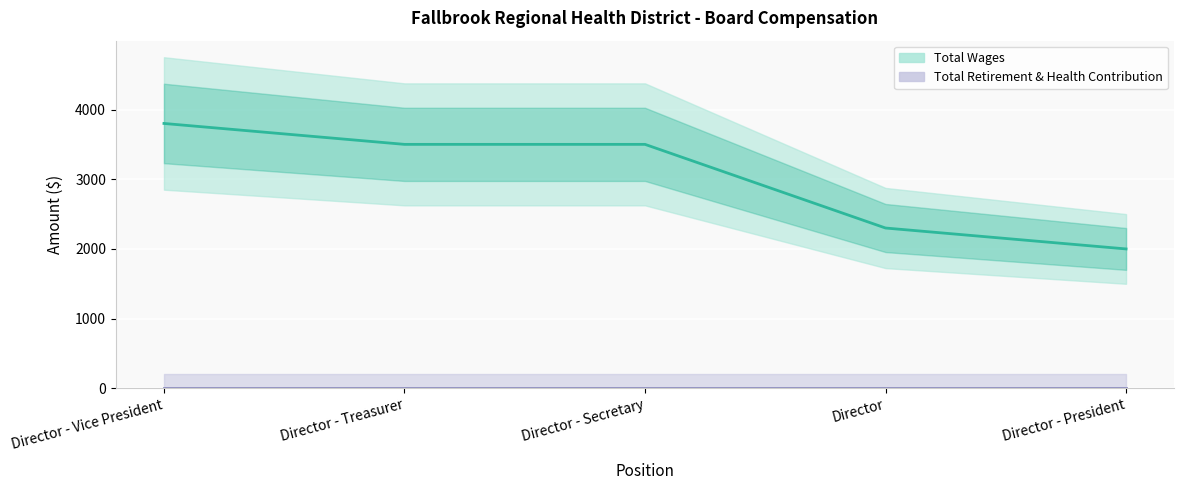

How many lines are shown in the chart?

1